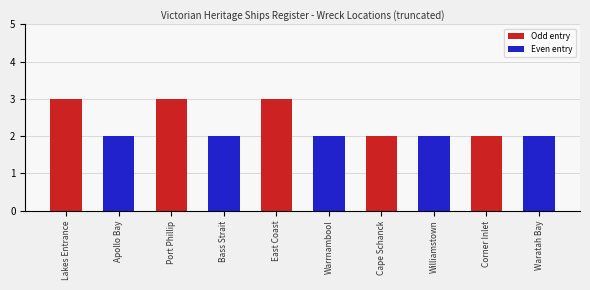

What is the sum of the values at Apollo Bay and Lakes Entrance?

5